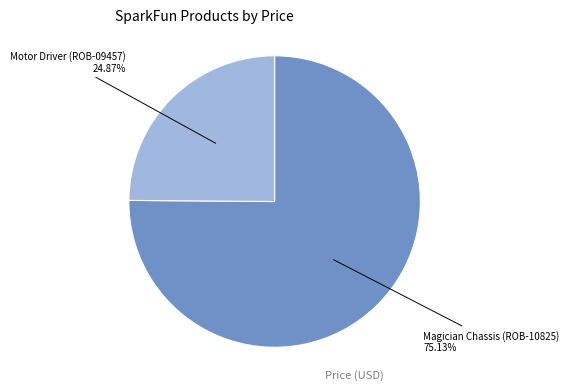

Is there any slice that represents more than half of the pie?

Yes